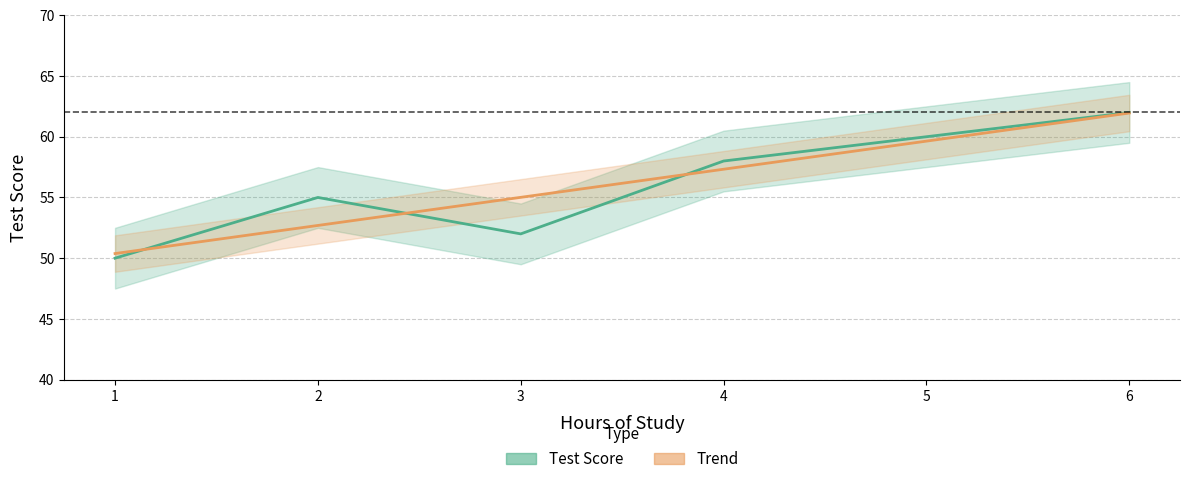

Which series ends up on top after the final intersection of Test Score and Trend?

Test Score